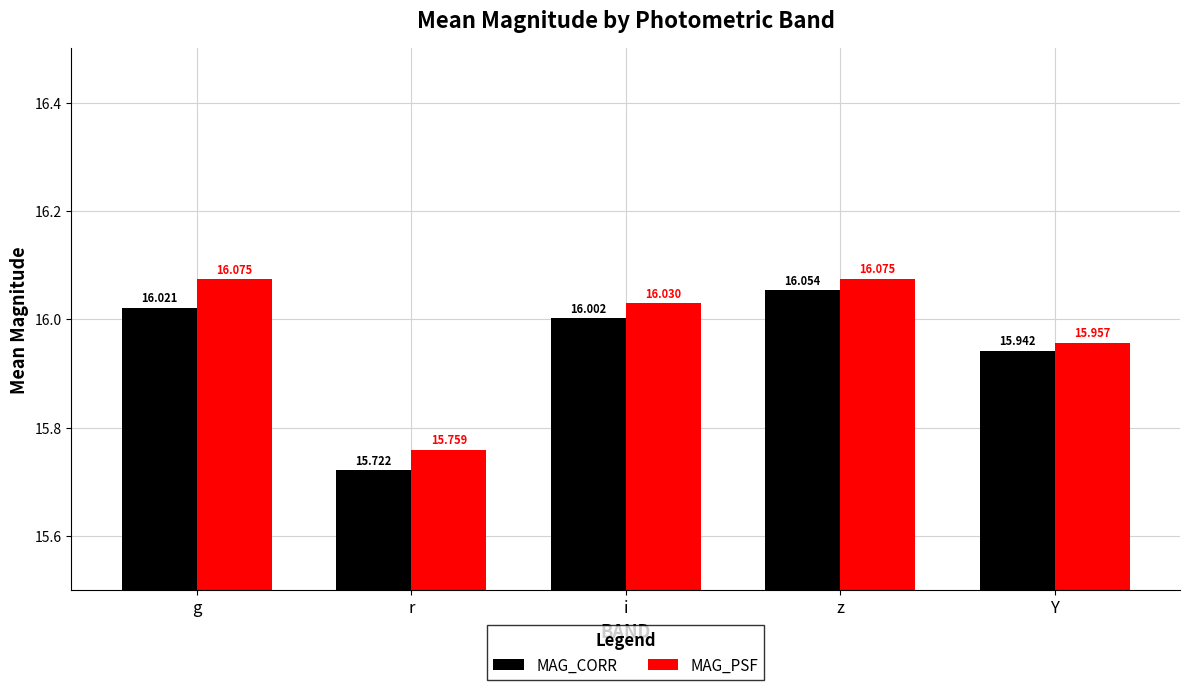

What is the smallest value displayed?

15.7